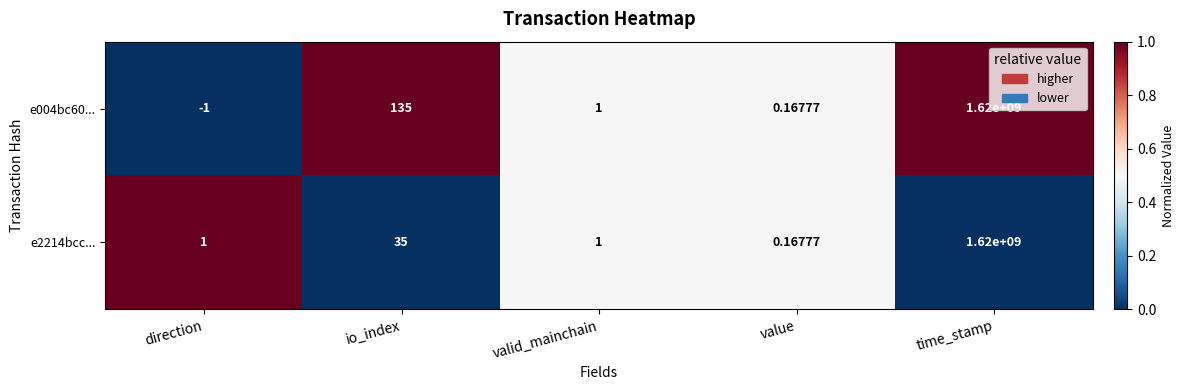

At which label does e004bc60... first exceed 1?

io_index